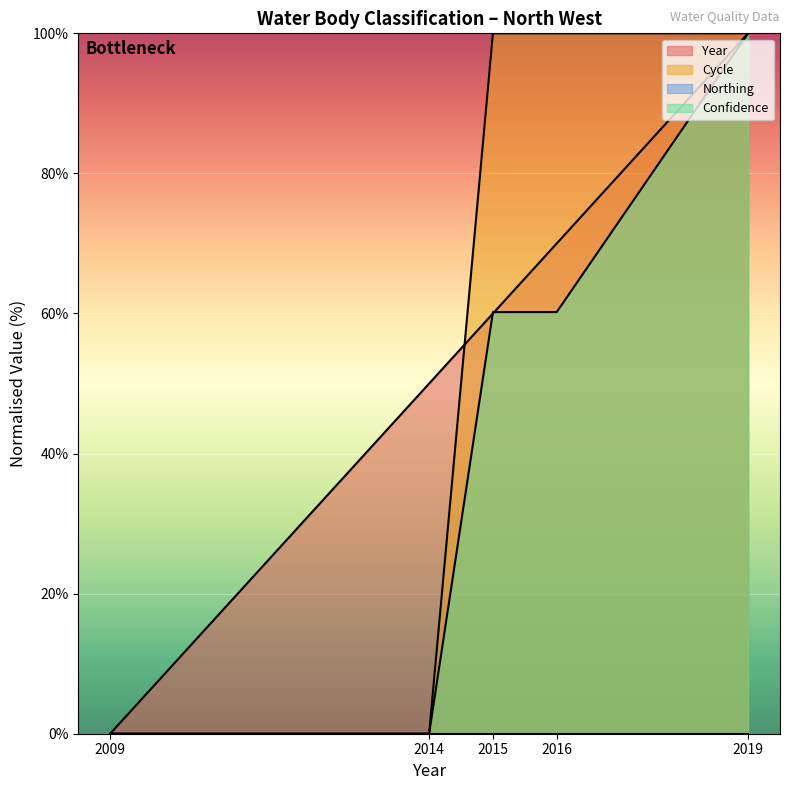

Between 2016 and 2019, which series saw the biggest shift?

Confidence